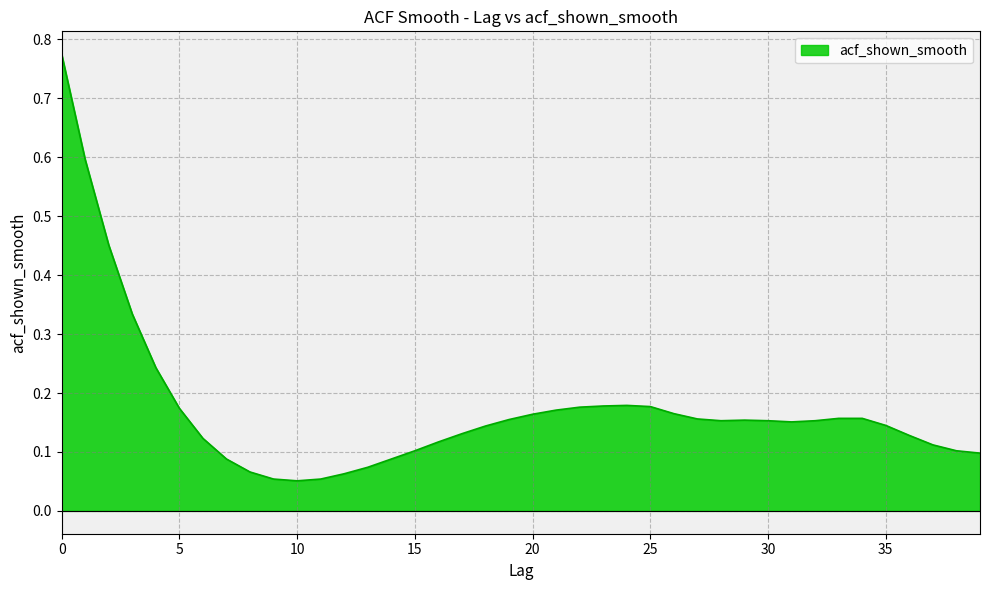

Rank the categories by value from highest to lowest.

0, 1, 2, 3, 4, 24, 23, 25, 22, 5, 21, 26, 20, 33, 34, 27, 19, 29, 28, 30, 32, 31, 35, 18, 17, 36, 6, 16, 37, 15, 38, 39, 7, 14, 13, 8, 12, 9, 11, 10